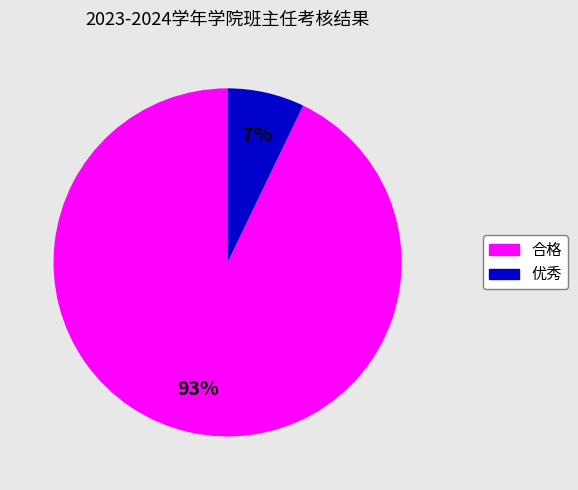

Does 优秀 represent more than half of the total?

No